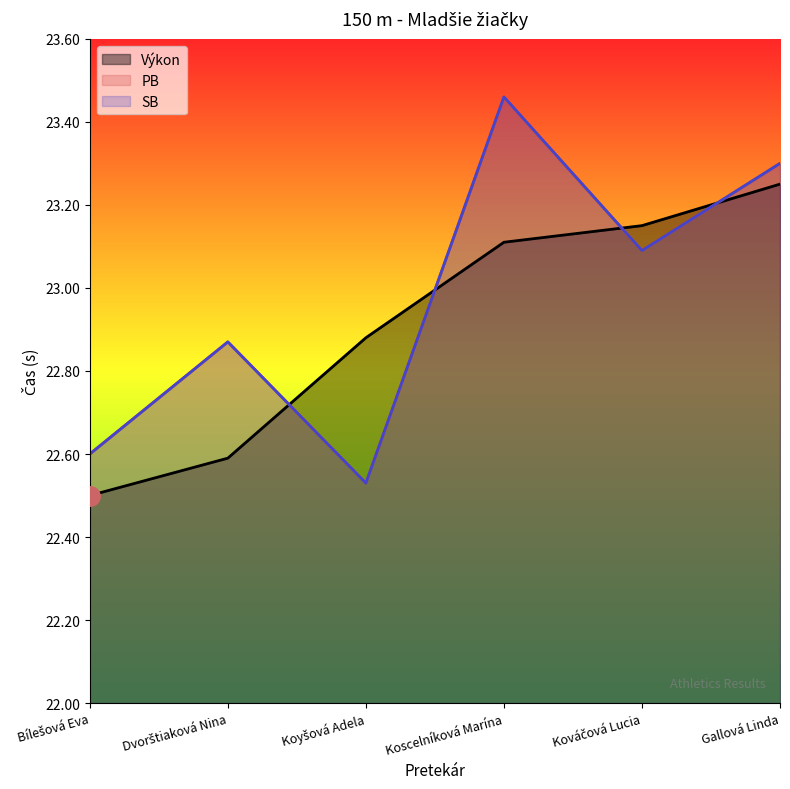

What is the value of the PB point at the 2nd from the left?

22.9